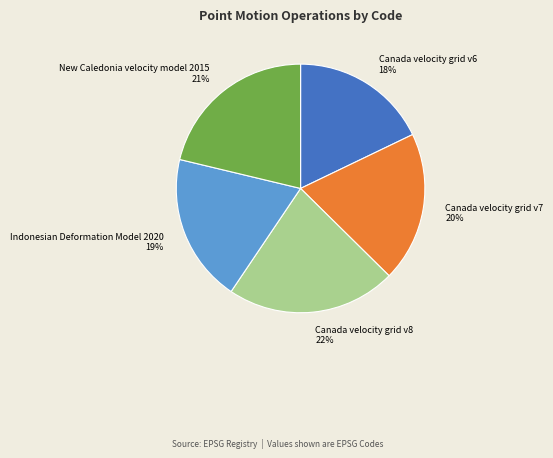

What is the ratio of the value at New Caledonia velocity model 2015 to the value at Canada velocity grid v8?

1.0